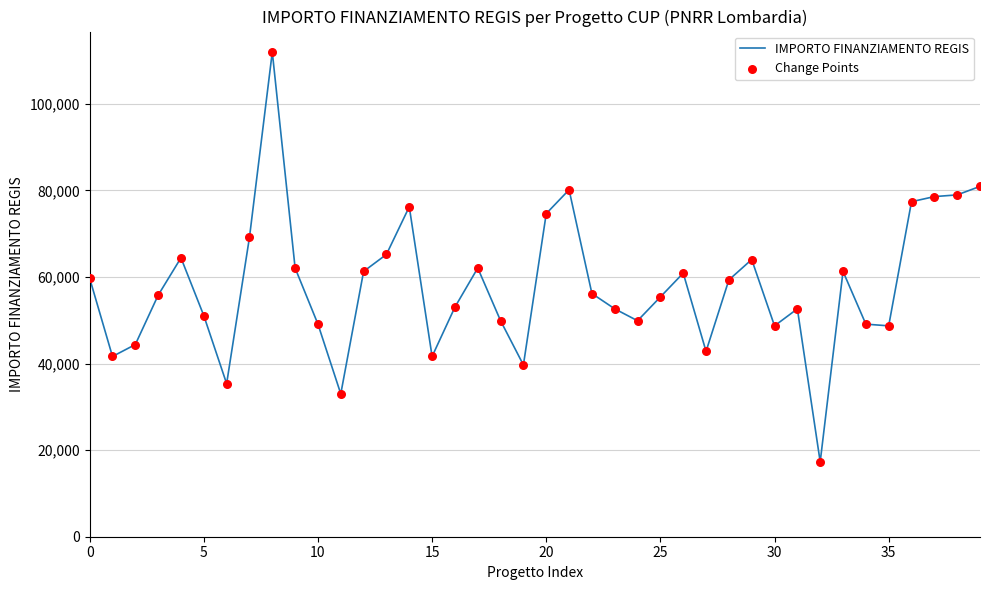

What is the smallest value displayed?

17283.4